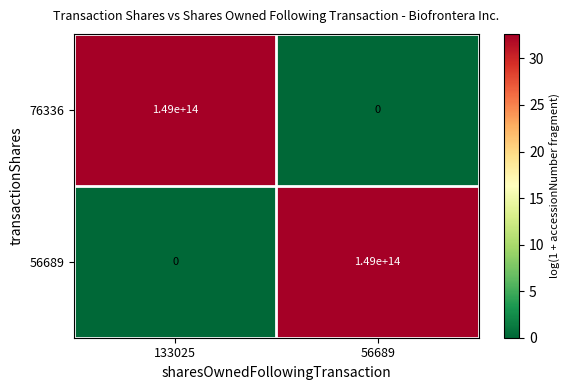

How many categories are shown in the chart?

2